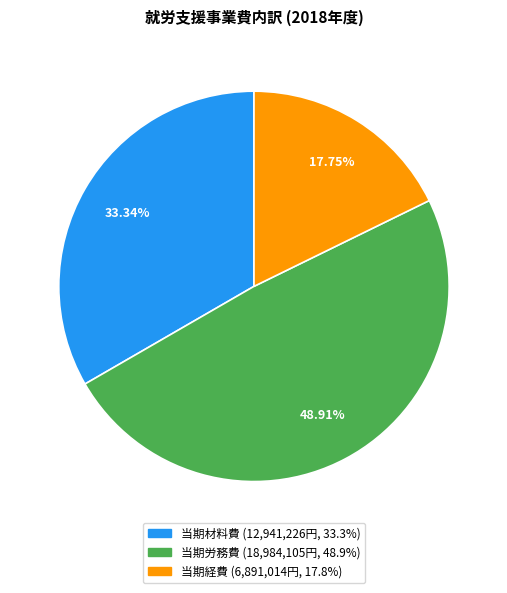

Count the number of slices in the pie.

3